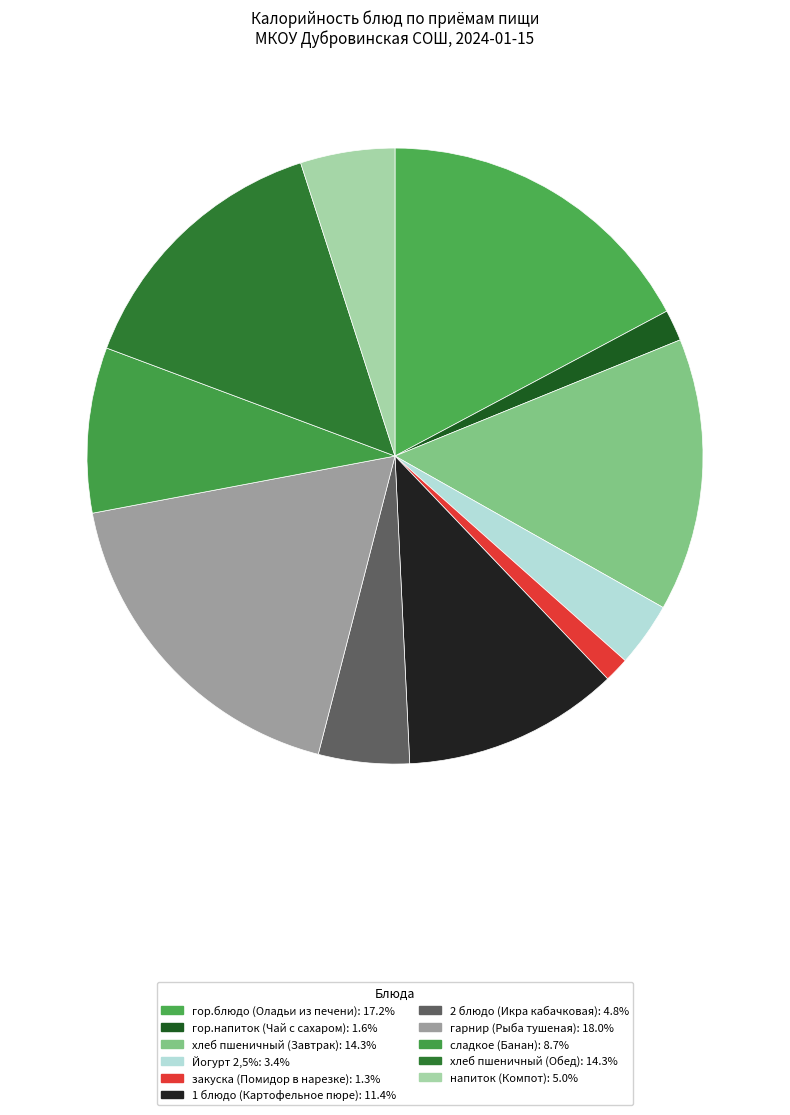

How many slices are in this pie chart?

11